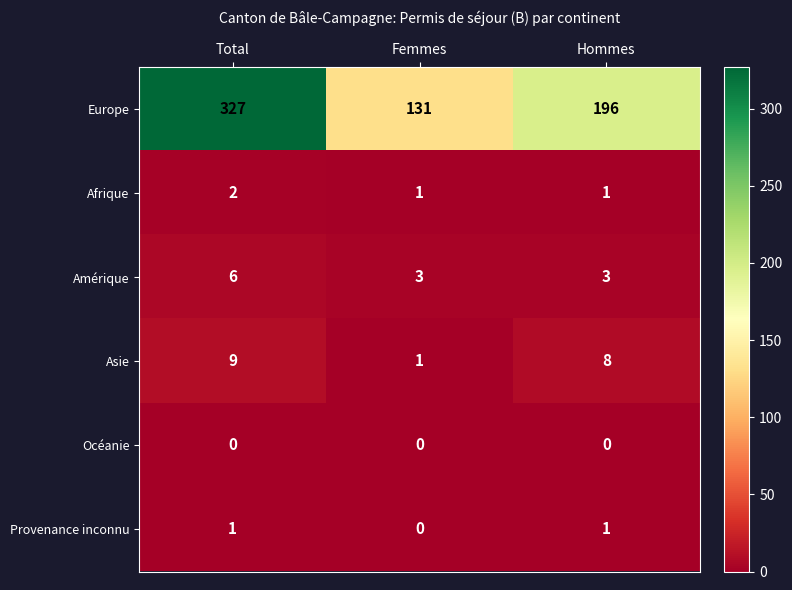

Which label corresponds to the largest value in the chart?

Total